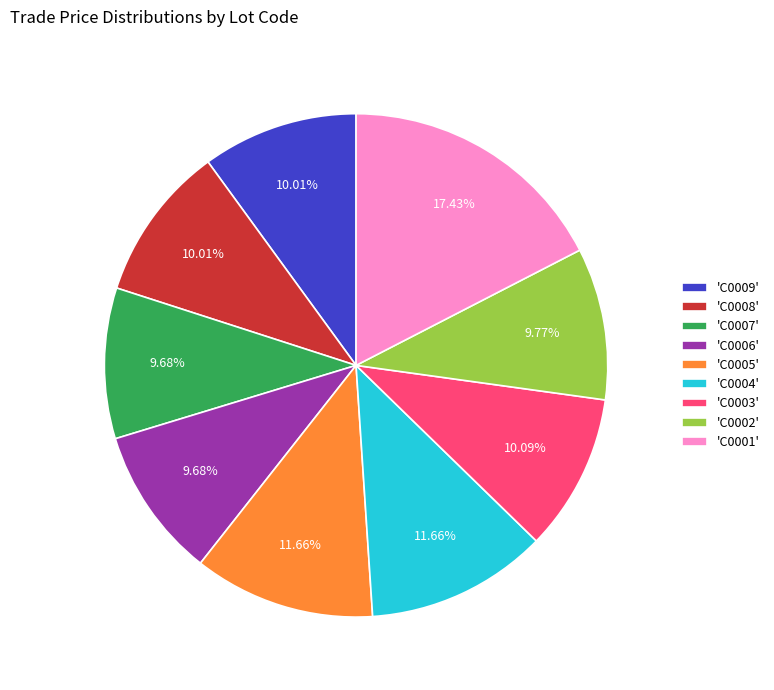

Between 'C0001' and 'C0003', which is larger?

'C0001'